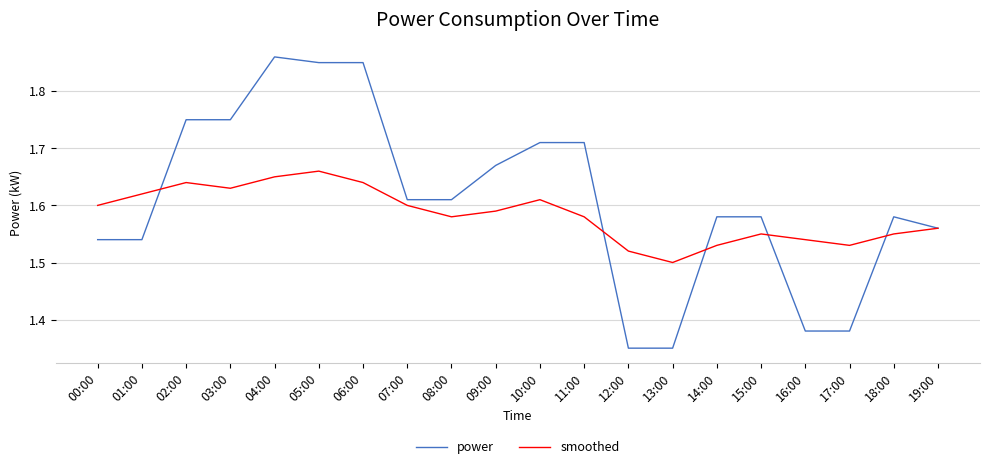

List the series in order of their overall mean, lowest first.

smoothed, power